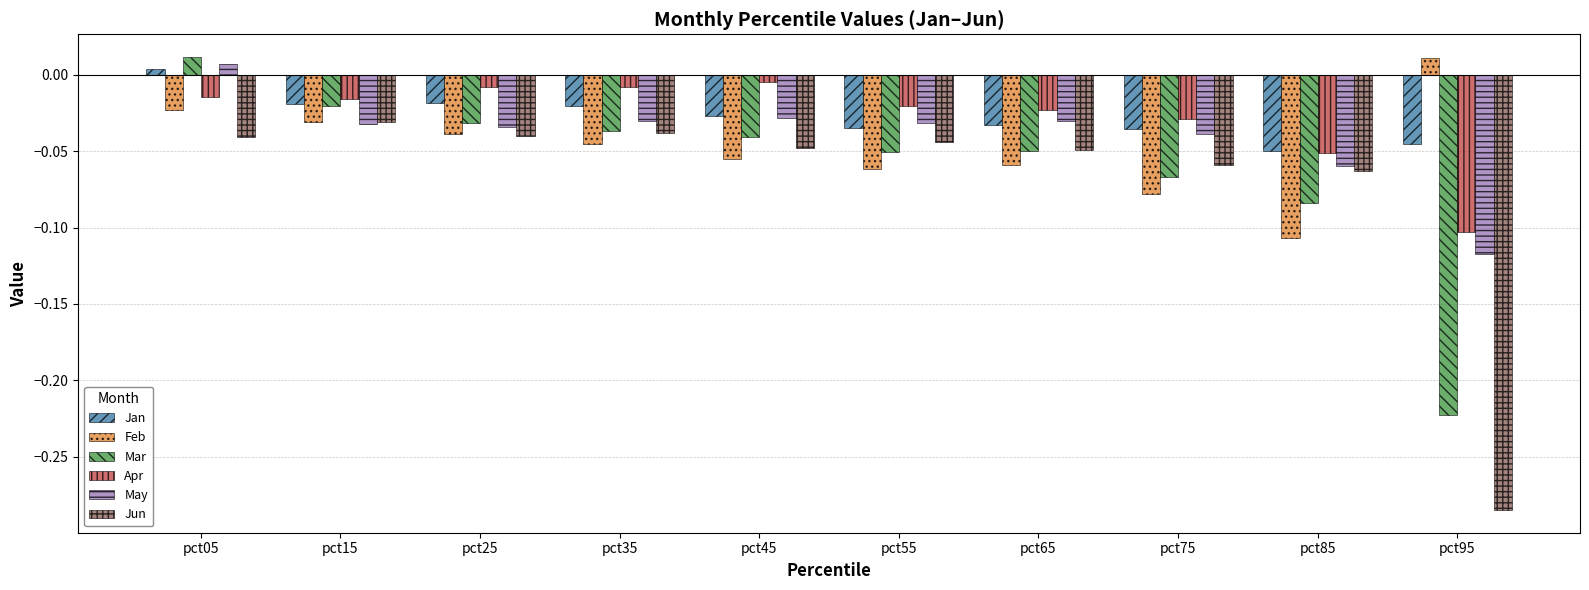

How many bars are there in each group?

6